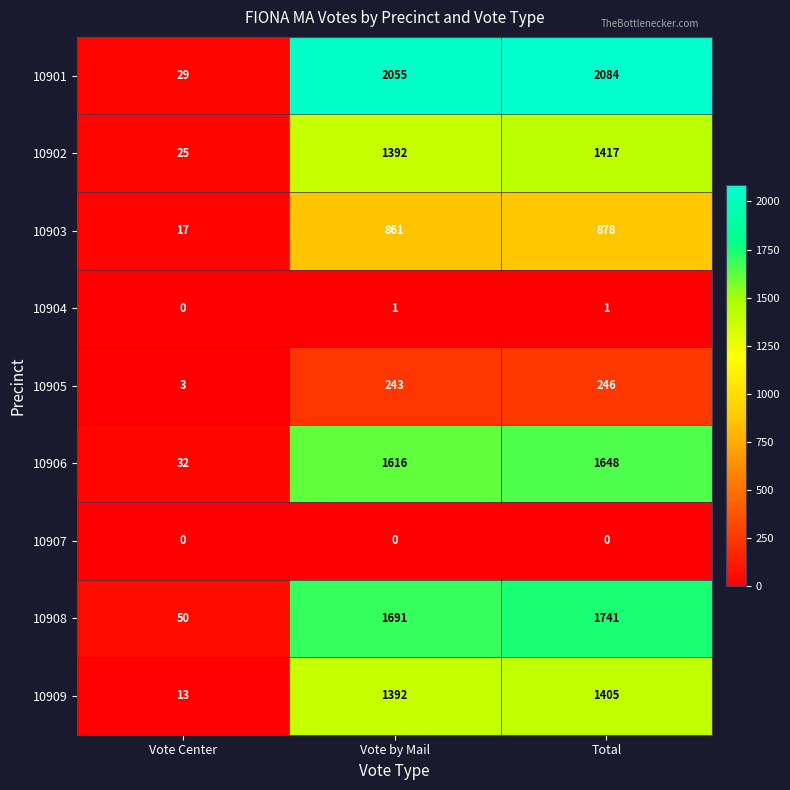

What is the lowest value of the 10905 series?

3